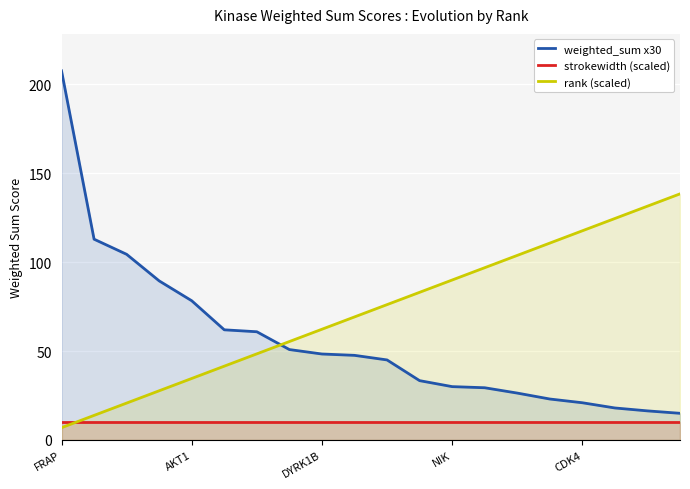

What is the spread (max minus min) of values at NIK?

79.6